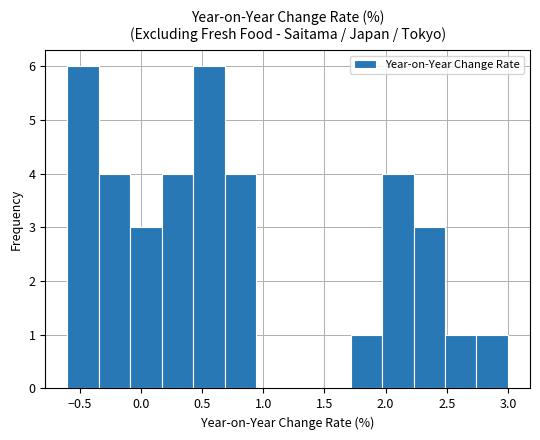

Reading left to right, transcribe this chart: for each bar, give the range it covers on the x-axis and its height. Neither the bar edges nor the heights are printed on the chart, so give them approximately, as read against the axes.

-0.60 to -0.35: 6
-0.35 to -0.10: 4
-0.10 to 0.15: 3
0.15 to 0.45: 4
0.45 to 0.70: 6
0.70 to 0.95: 4
0.95 to 1.20: 0
1.20 to 1.45: 0
1.45 to 1.70: 0
1.70 to 1.95: 1
1.95 to 2.25: 4
2.25 to 2.50: 3
2.50 to 2.75: 1
2.75 to 3.00: 1